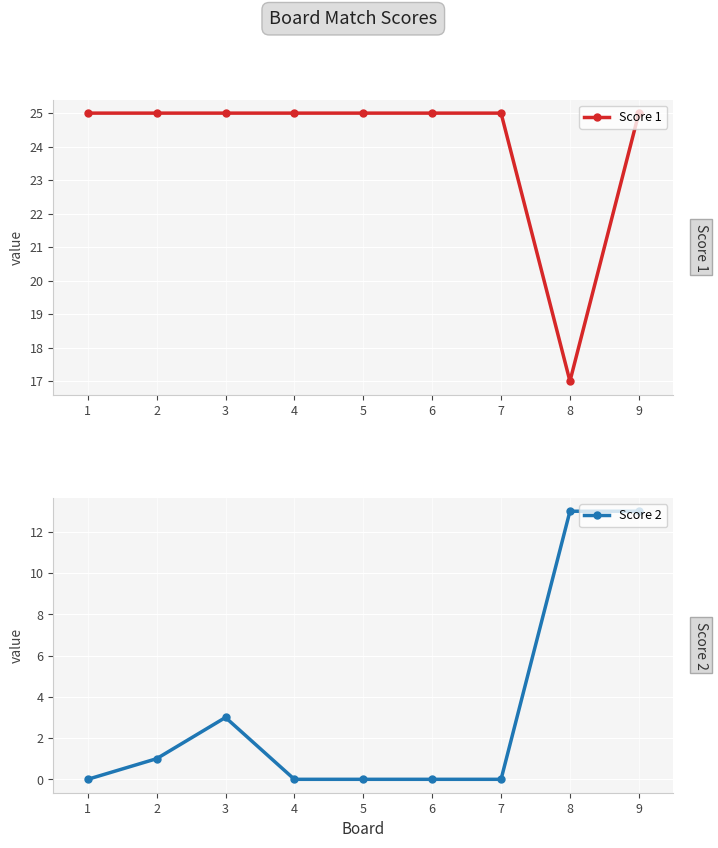

Count the number of categories in the chart.

9